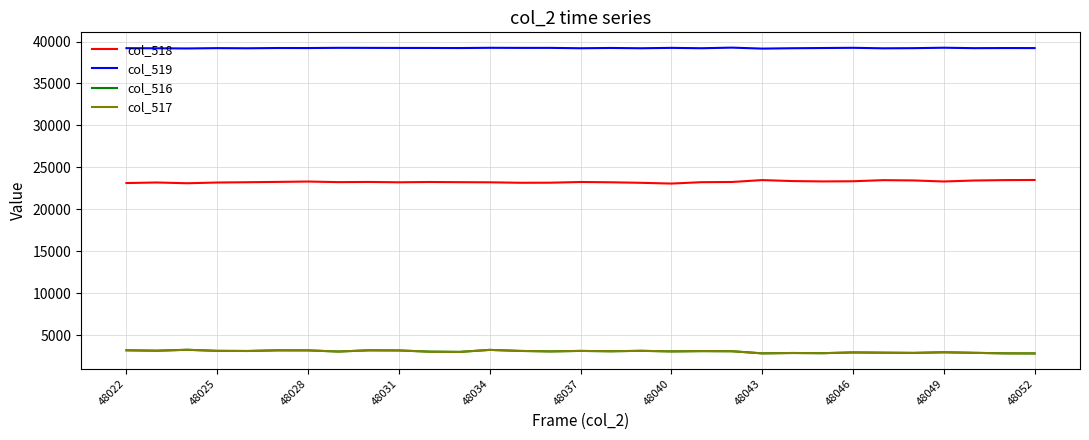

Which series has the largest total across all categories?

col_519